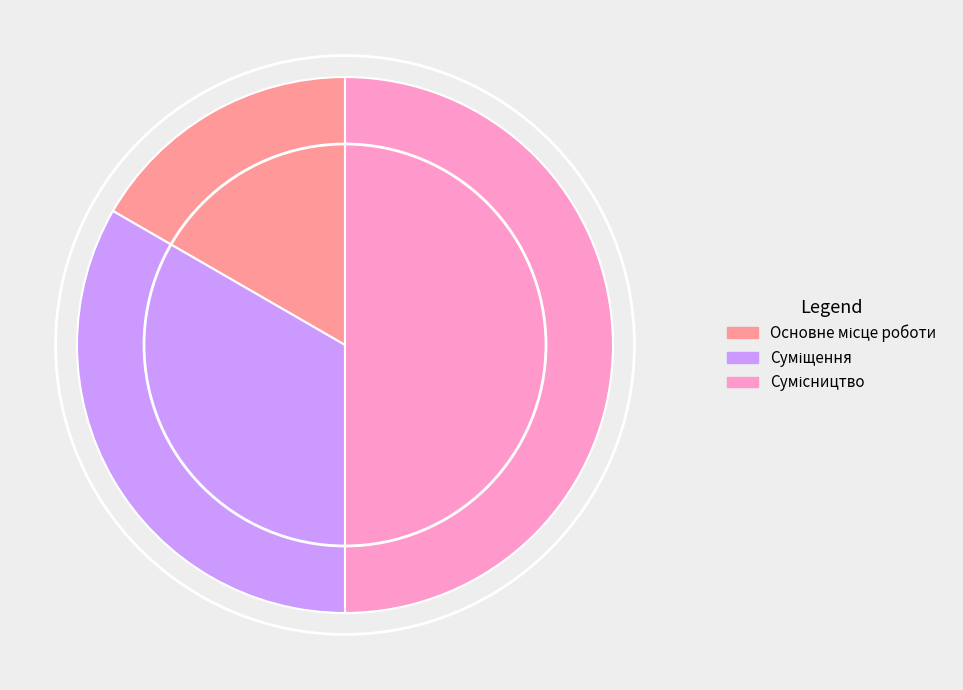

Which has a higher value, Сумісництво or Суміщення?

Сумісництво